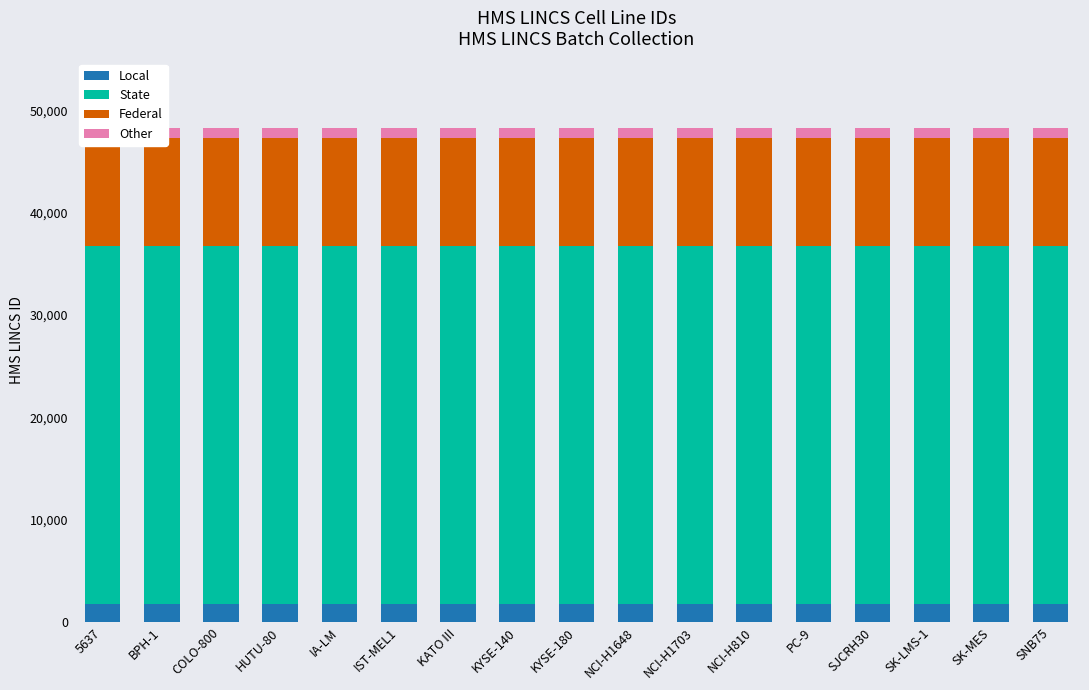

What is the difference between the second highest and minimum values in the Local series?

1